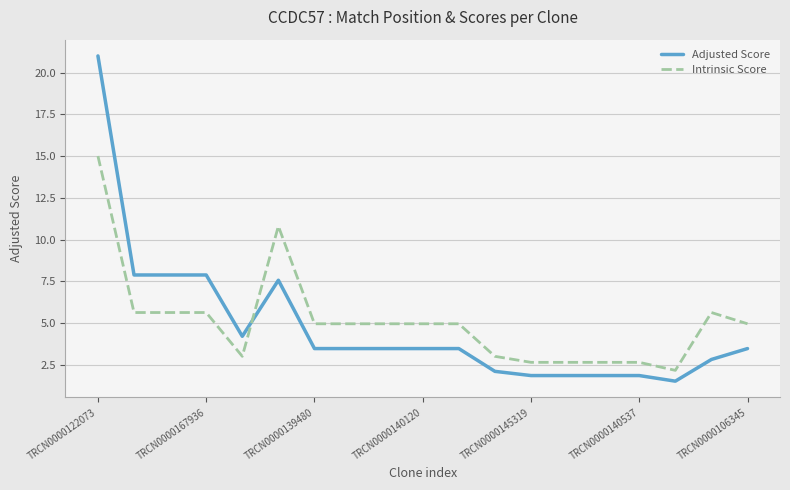

How many lines are shown in the chart?

2